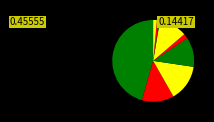

How many segments does this pie chart have?

9